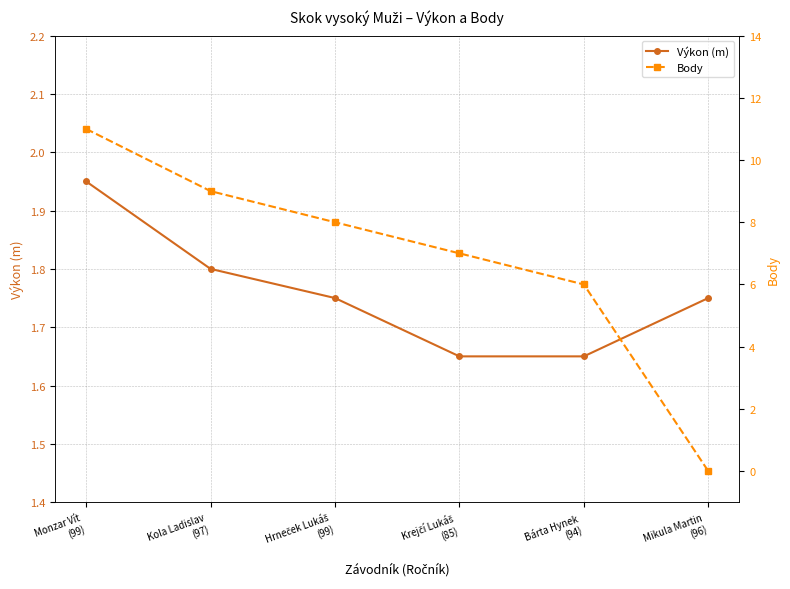

The Výkon (m) series shows 1.8 at Kola Ladislav
(97). True or false?

True